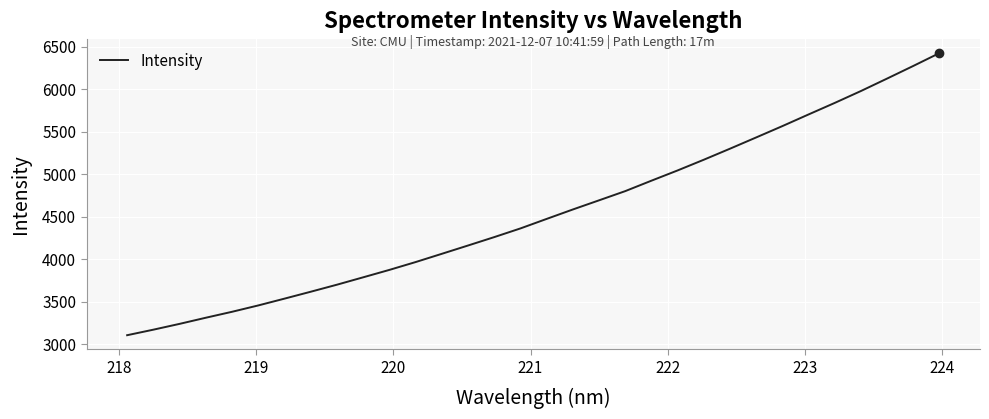

What is the minimum value shown in the chart?

3104.6